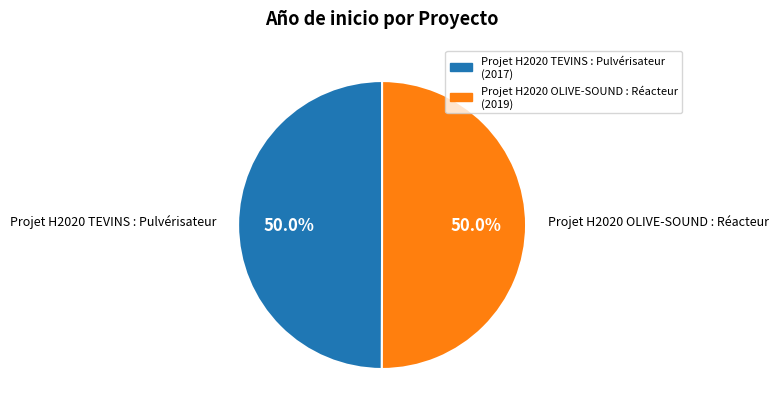

Approximately how many times larger is the value at Projet H2020 OLIVE-SOUND : Réacteur (2019) compared to Projet H2020 TEVINS : Pulvérisateur (2017)?

1.0